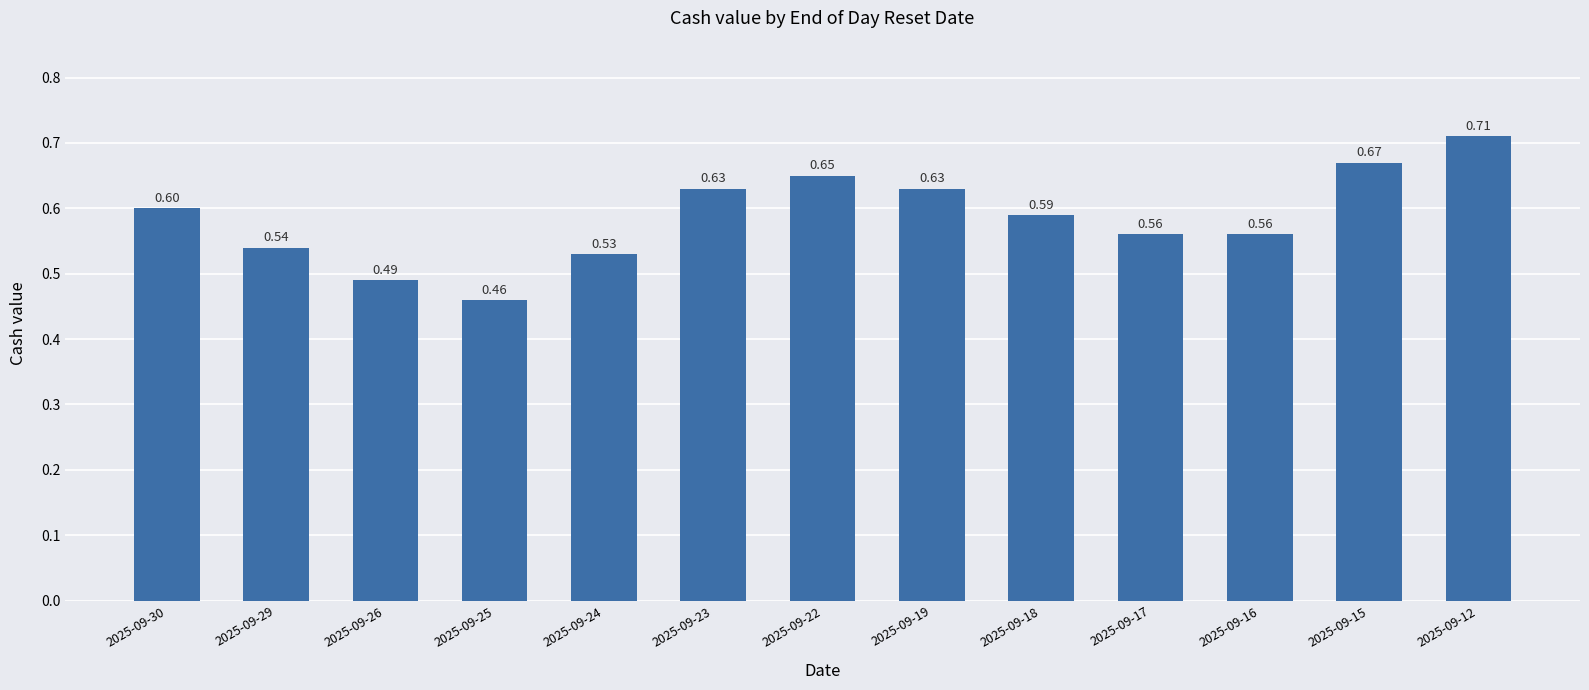

Which has a higher value, 2025-09-29 or 2025-09-22?

2025-09-22